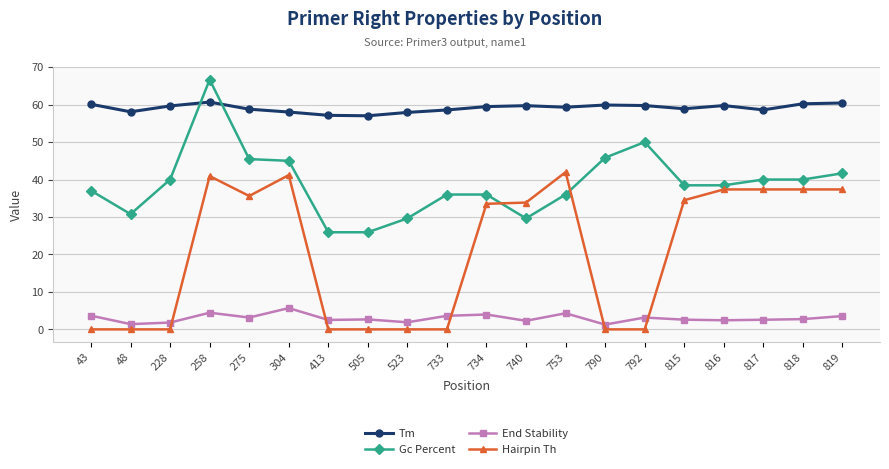

Is the value of Tm at 505 greater than the value of End Stability at 523?

Yes